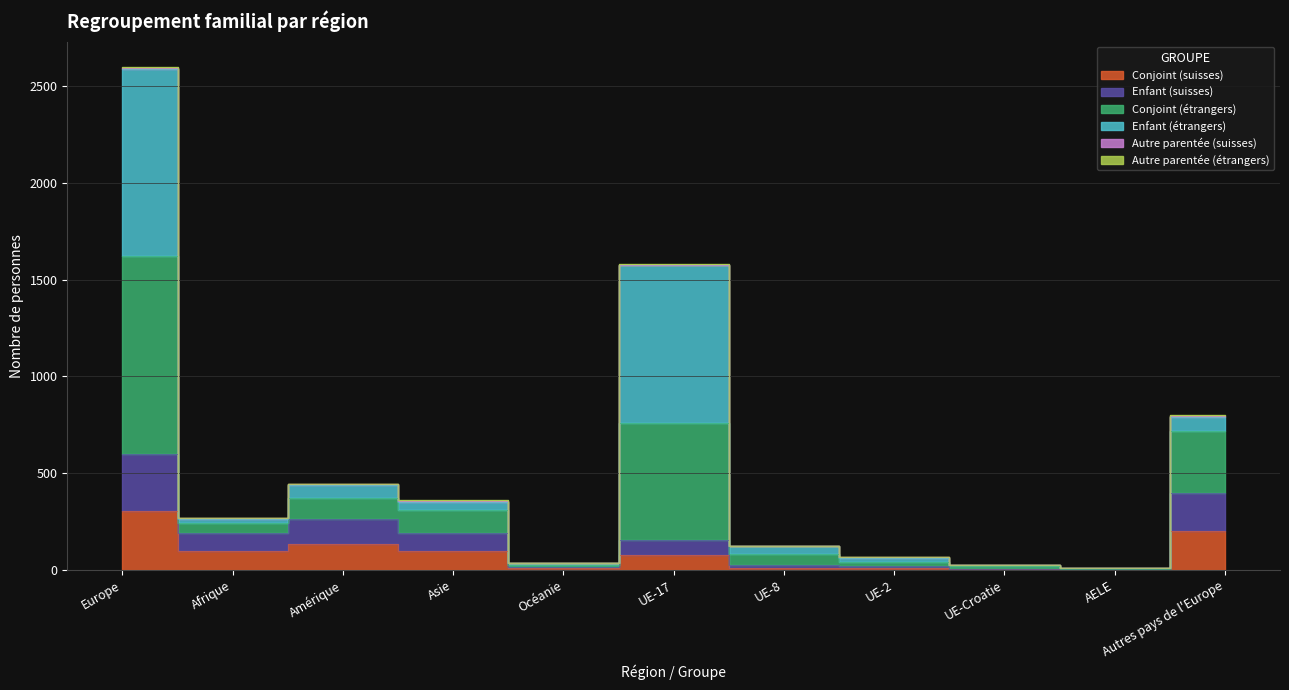

Which category has the lowest value in the Conjoint (étrangers) series?

AELE